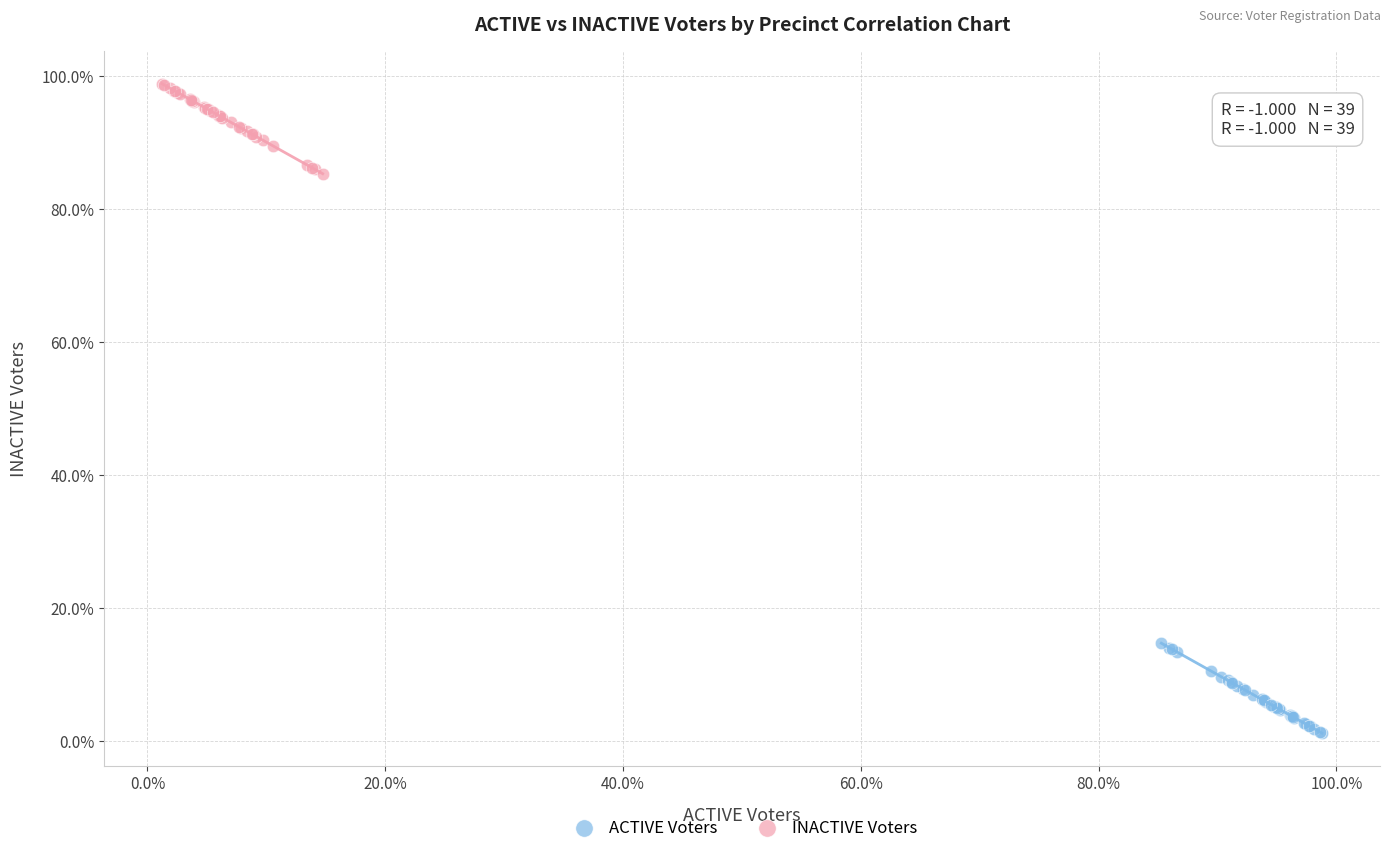

What are all the series names shown in the legend?

ACTIVE Voters, INACTIVE Voters